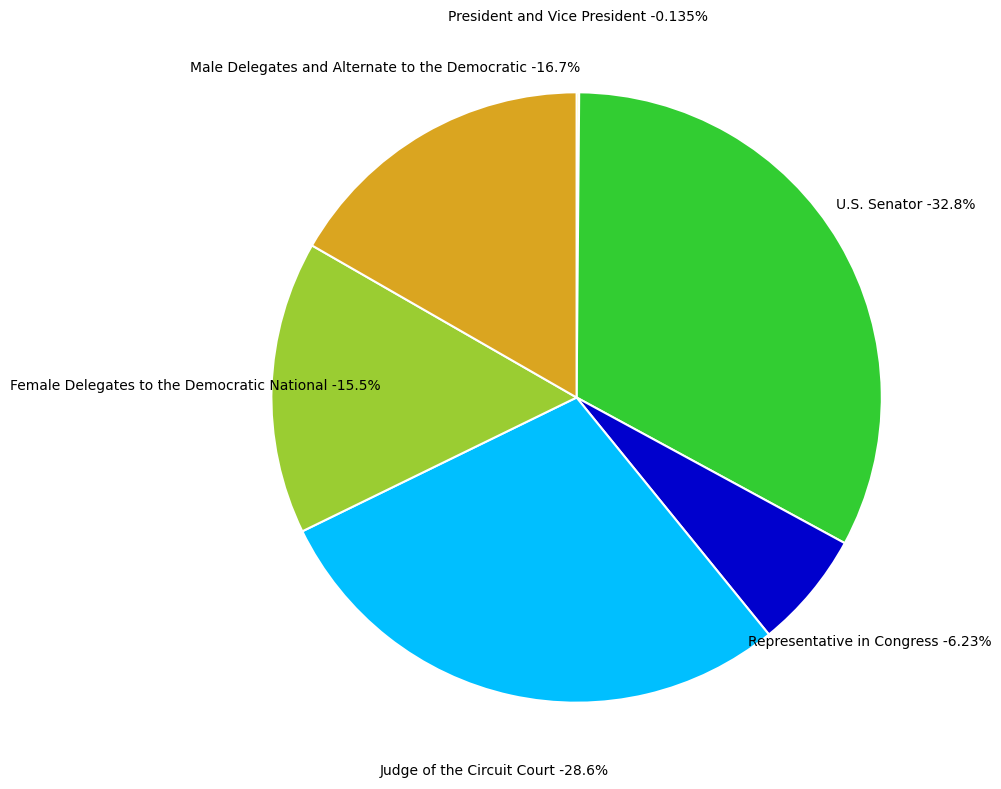

What is the largest slice in the pie chart?

U.S. Senator